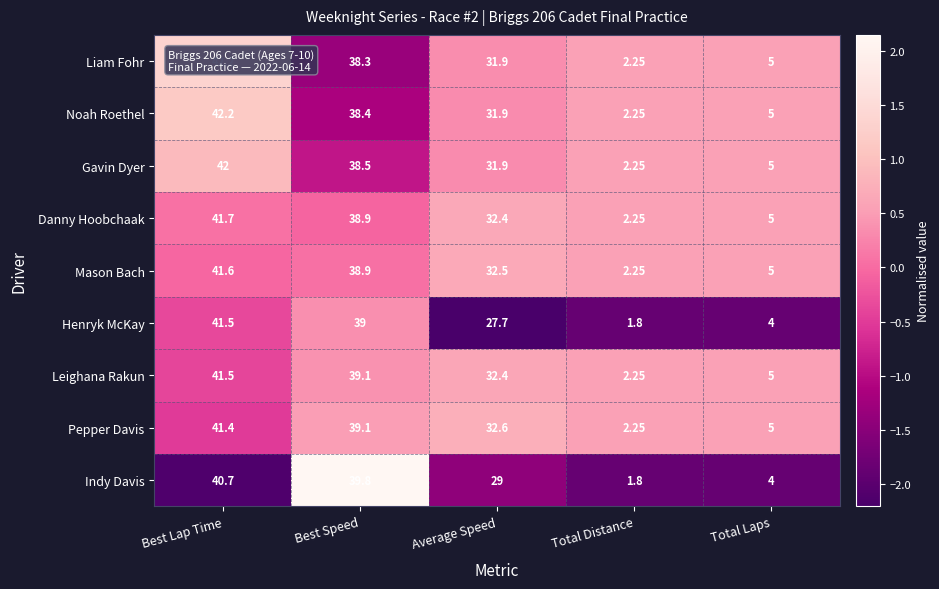

How many data points in Liam Fohr are above 31?

3